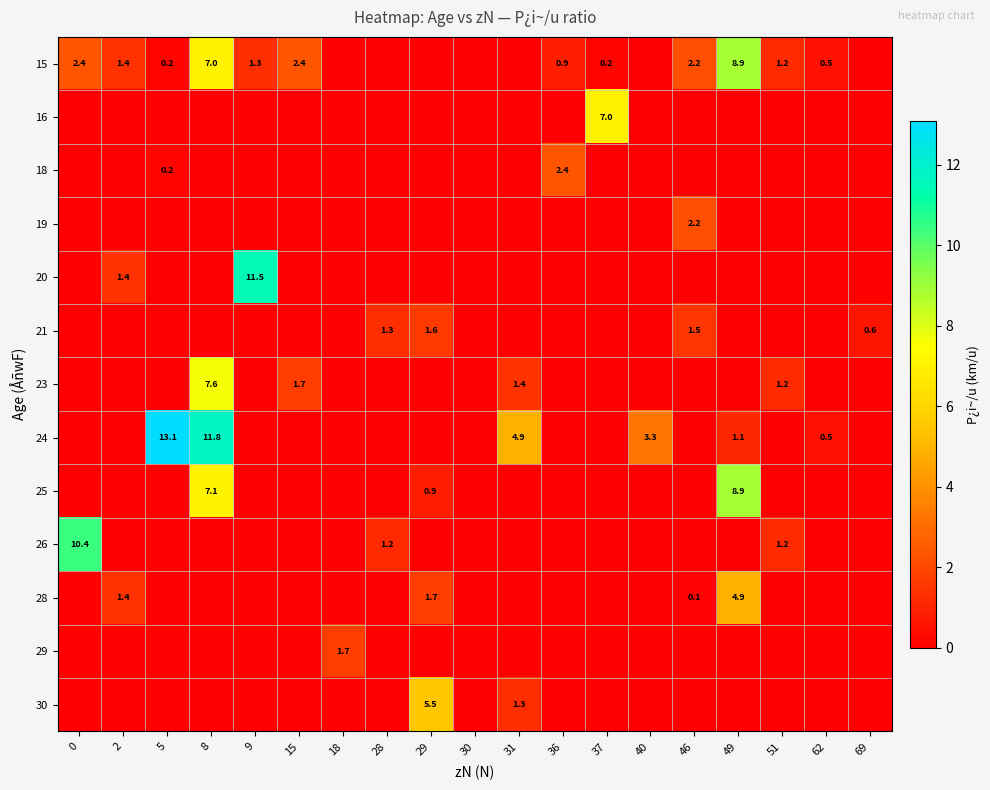

The 18 series shows 1.3 at 40. True or false?

False